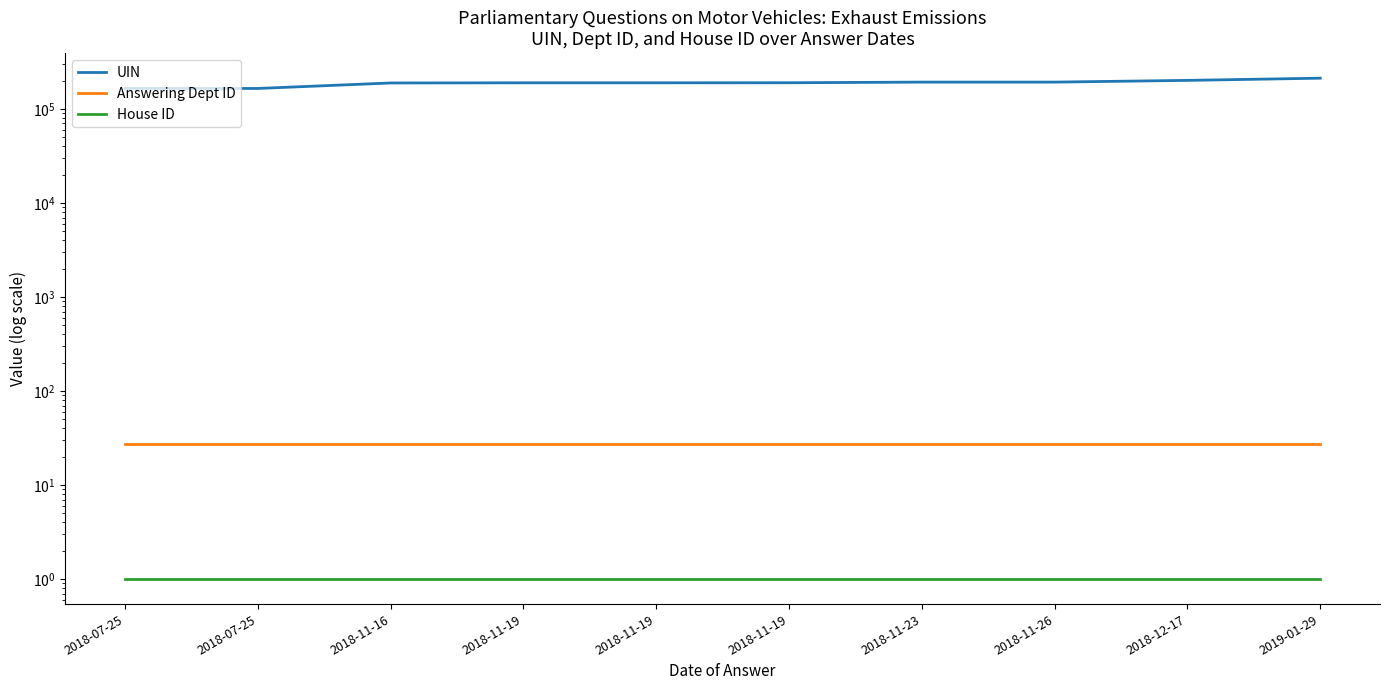

True or false: Answering Dept ID and UIN cross at least once.

False